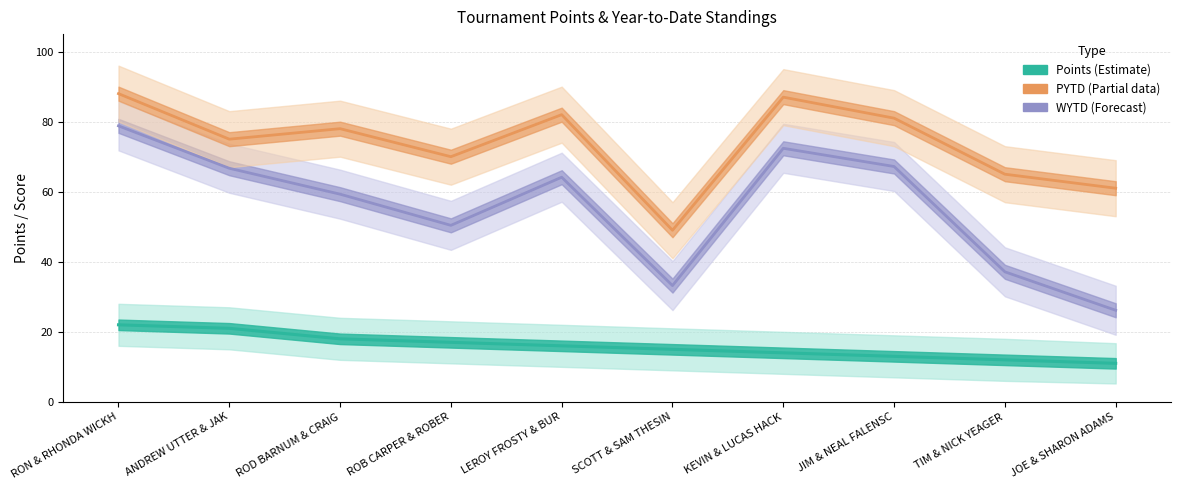

At which label is WYTD closest to 52?

ROB CARPER & ROBER